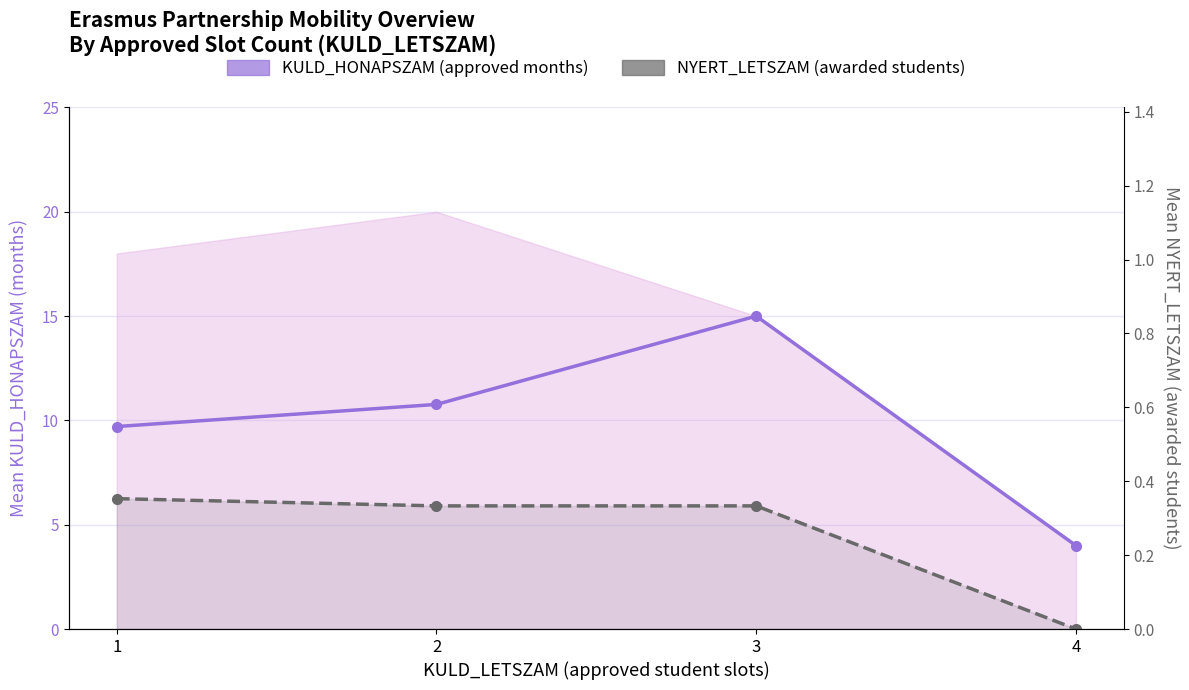

Which series changed the most between 1 and 3?

KULD_HONAPSZAM